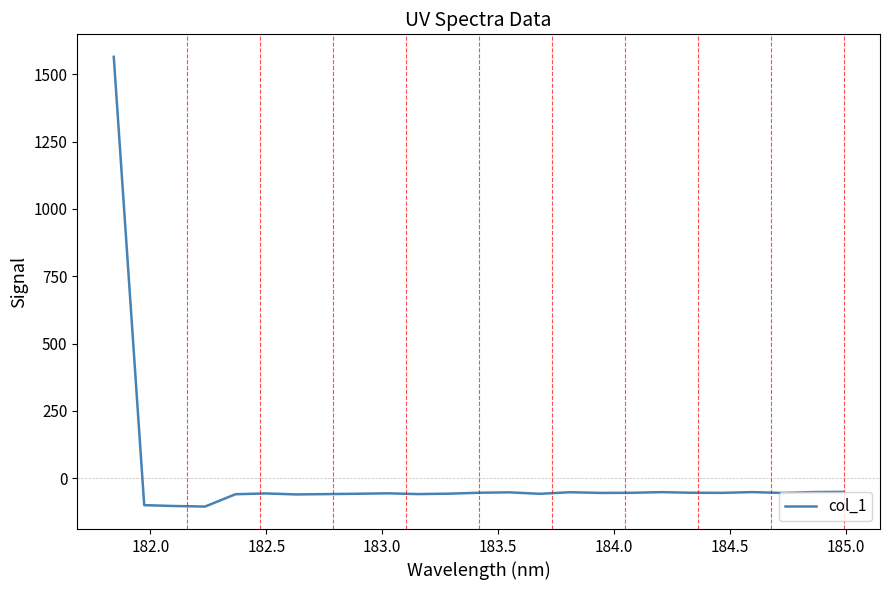

What is the minimum value shown in the chart?

-105.0